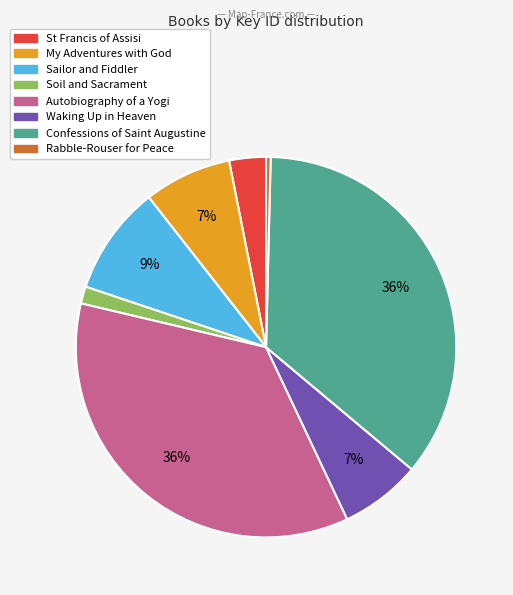

To the nearest percent, what is the combined percentage of Sailor and Fiddler and Autobiography of a Yogi?

45%